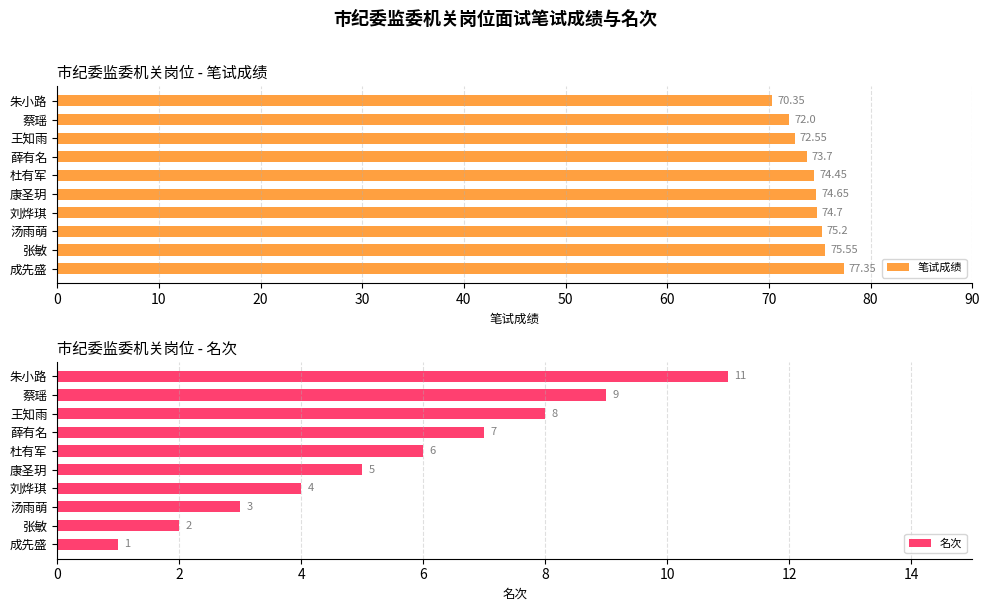

True or false: 笔试成绩 has a value of 72.5 at 王知雨.

True